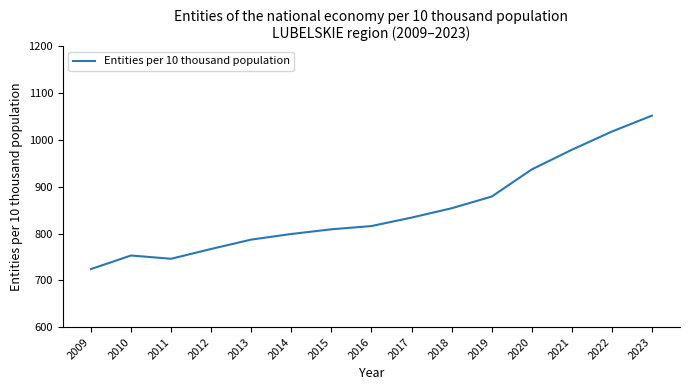

Reading left to right, transcribe all the data shown in this chart.

724	753	746	767	787	799	809	816	834	854	879	937	979	1018	1052